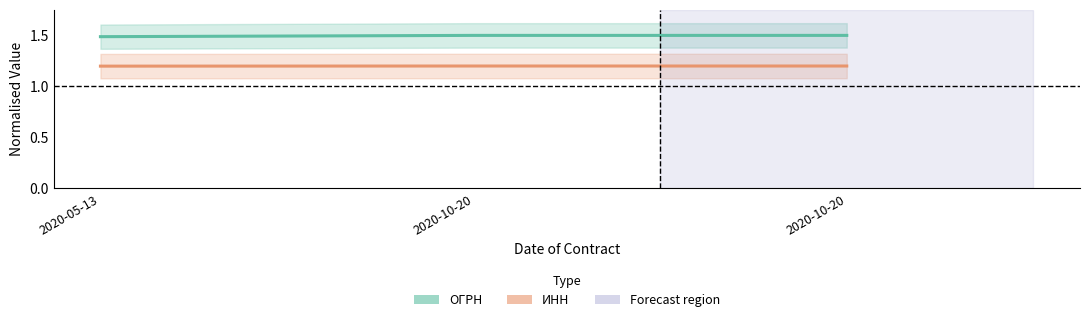

List the series in order of their peak value, highest first.

ОГРН, ИНН